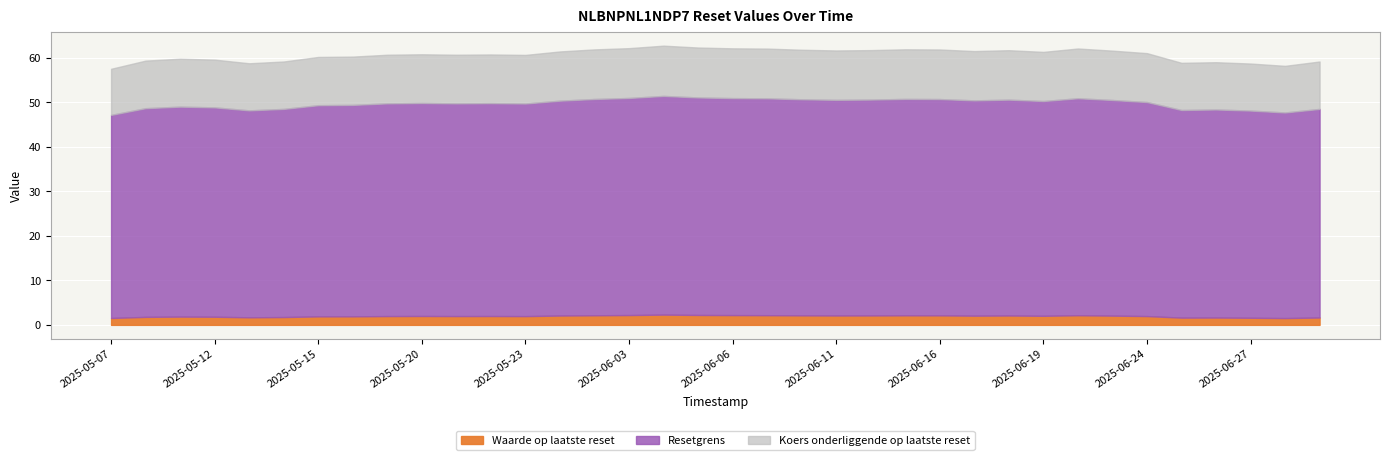

Is the value of Resetgrens at 2025-06-10 greater than the value of Koers onderliggende op laatste reset at 2025-06-17?

No